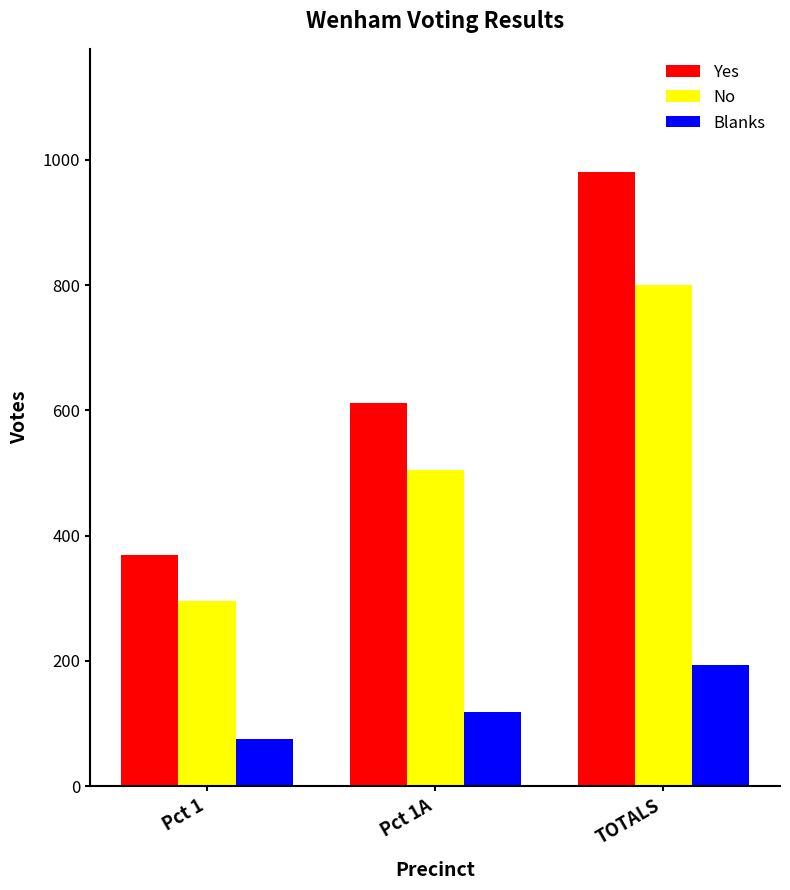

What is the sum of all Blanks values?

388